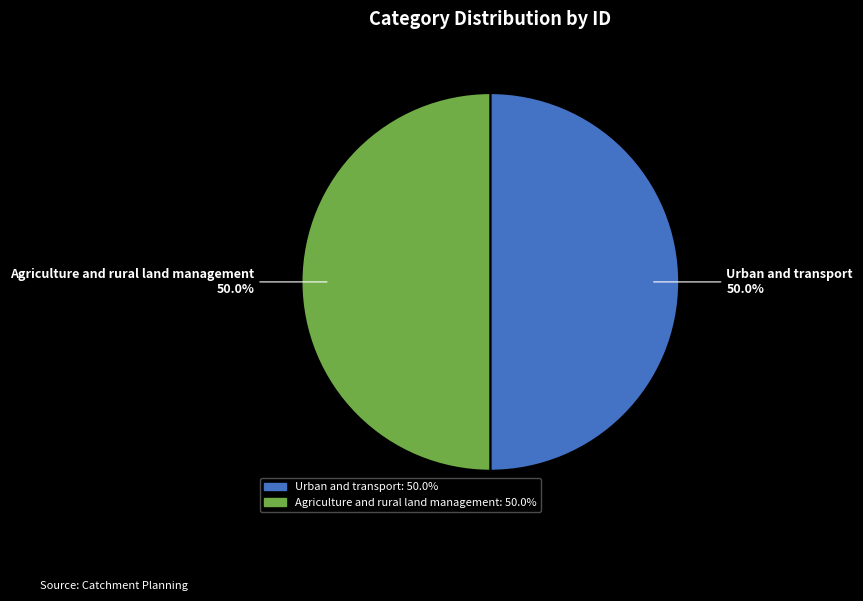

What is the ratio of the value at Agriculture and rural land management to the value at Urban and transport?

1.0